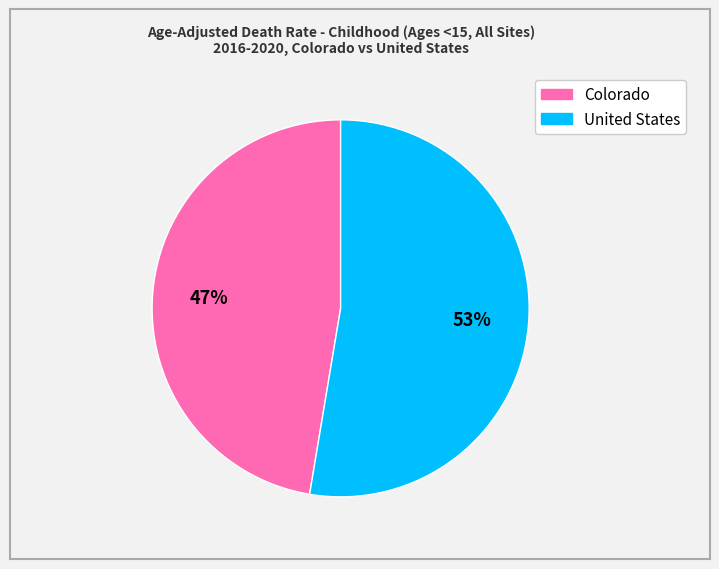

Rank the categories by value from highest to lowest.

United States, Colorado